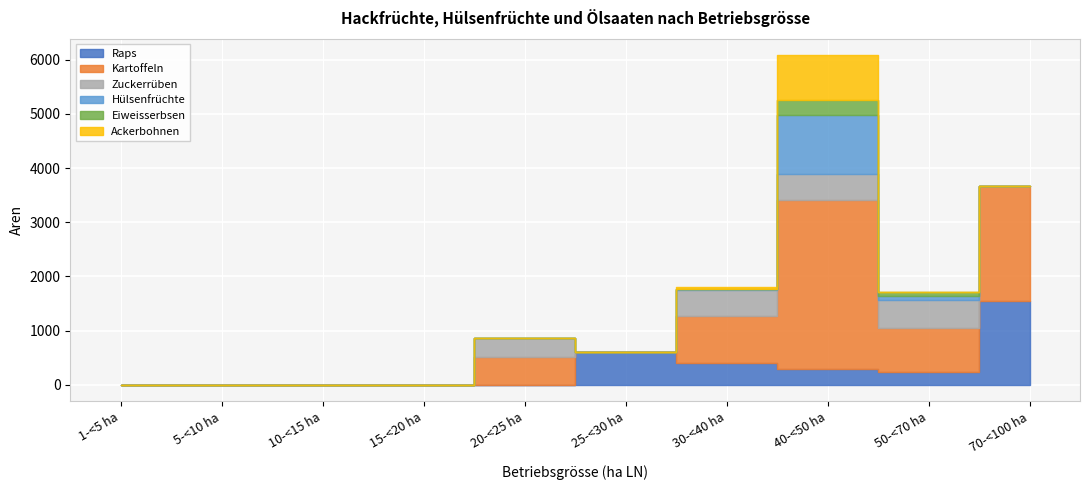

True or false: Kartoffeln and Zuckerrüben cross at least once.

False